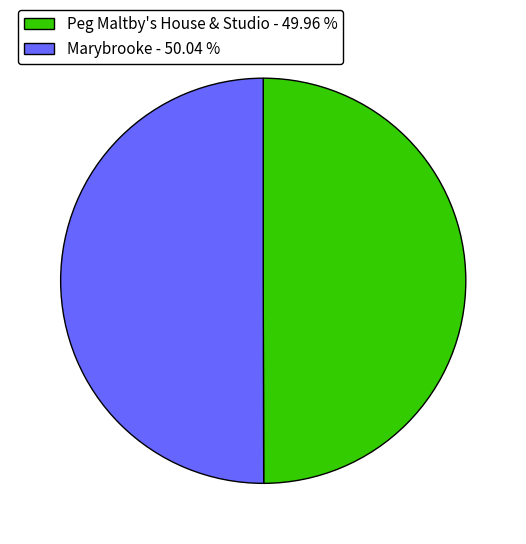

Approximately how many times larger is the value at Peg Maltby's House & Studio - 49.96 % compared to Marybrooke - 50.04 %?

1.0